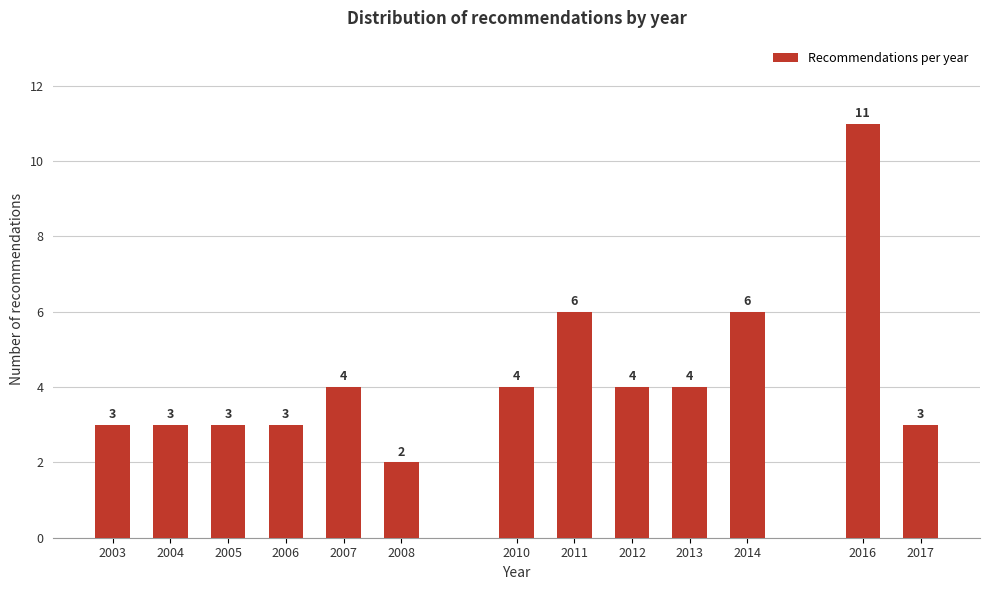

Reading left to right, list all the values displayed in this chart.

2003=3	2004=3	2005=3	2006=3	2007=4	2008=2	2010=4	2011=6	2012=4	2013=4	2014=6	2016=11	2017=3